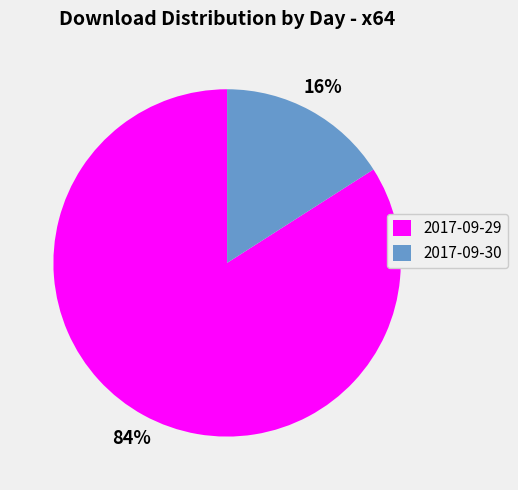

To the nearest percent, what percentage of the pie is 2017-09-30?

16%